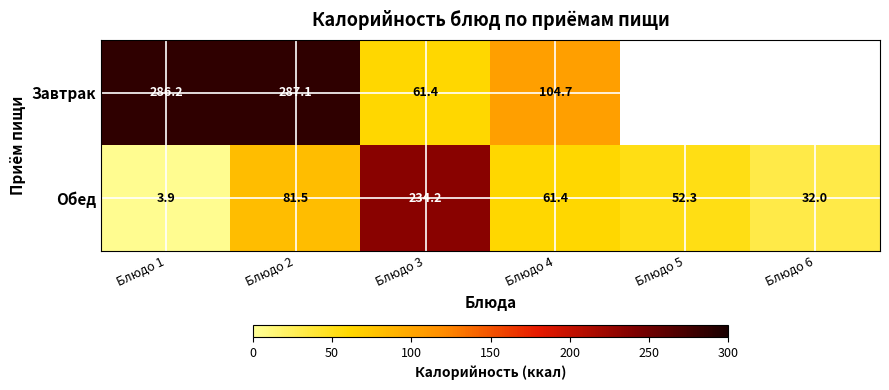

At which category does the chart reach its peak across all series?

Блюдо 2